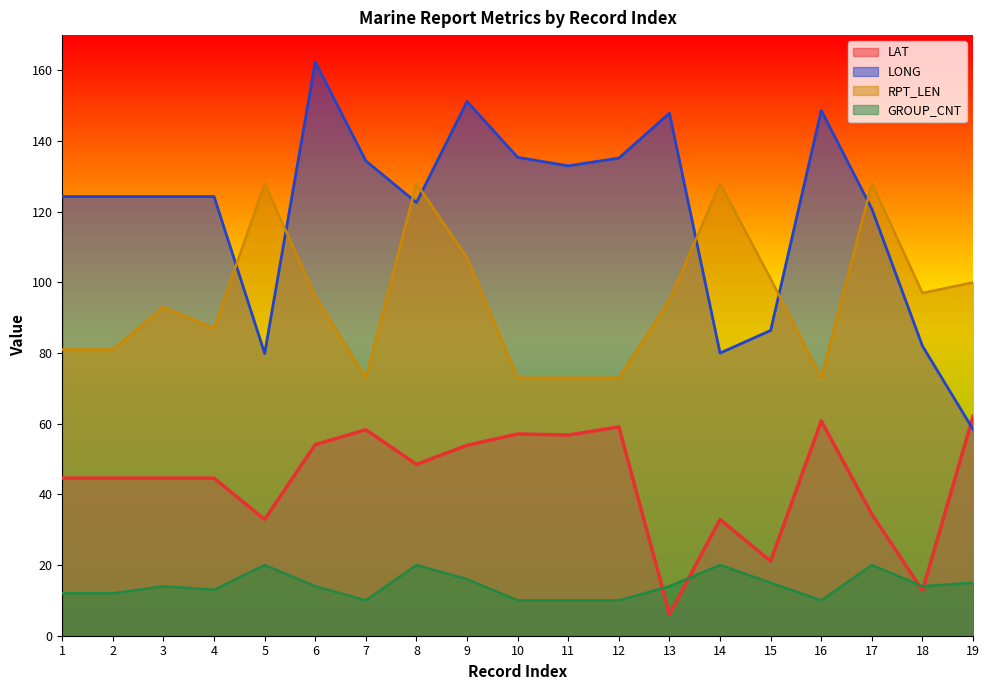

The RPT_LEN series shows 149.5 at 18. True or false?

False